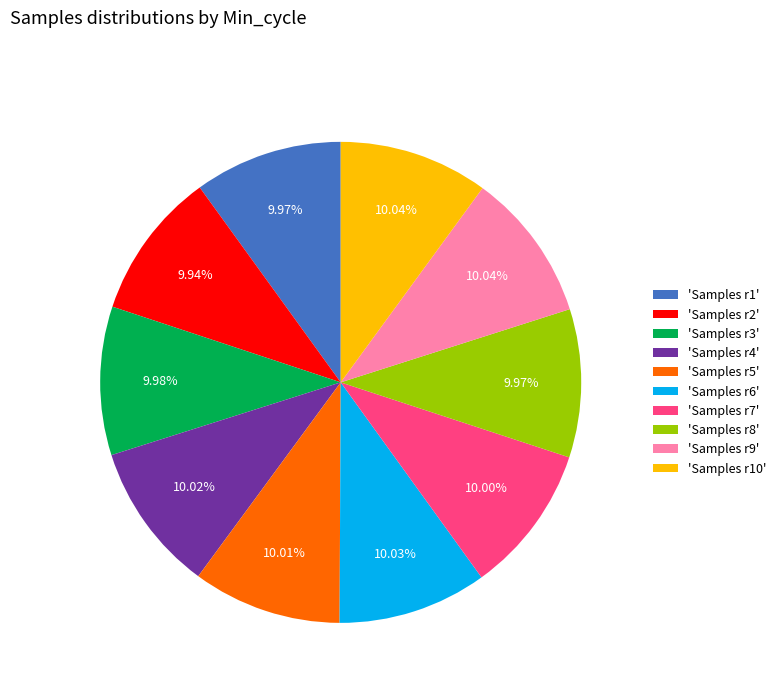

Do 'Samples r5' and 'Samples r1' together represent more than half of the pie?

No